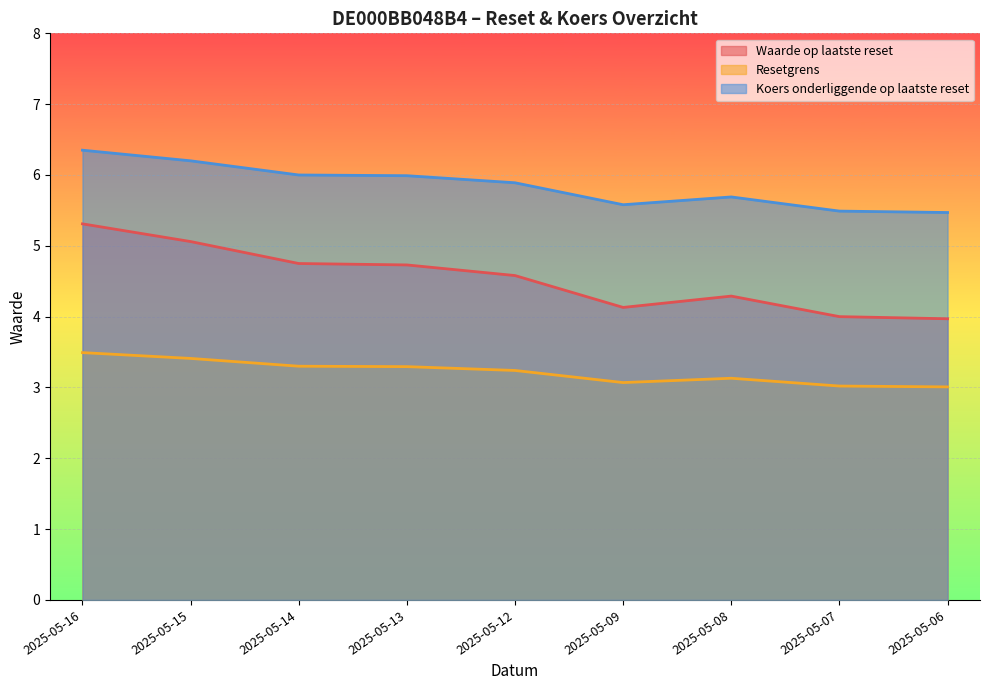

True or false: Waarde op laatste reset and Koers onderliggende op laatste reset intersect in this chart.

False